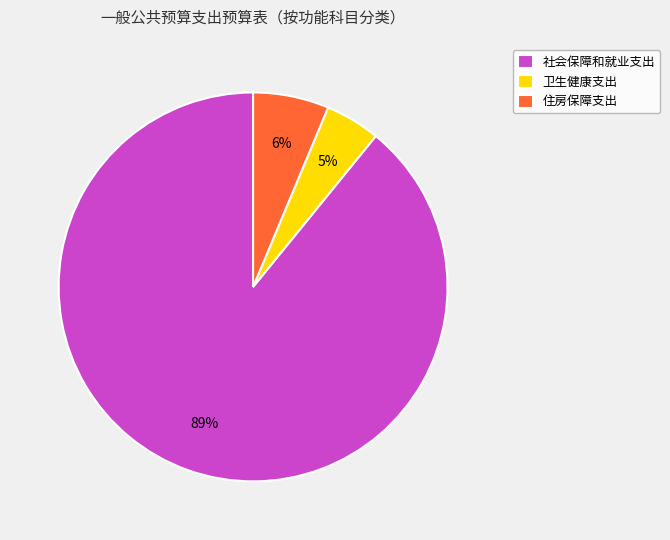

What is the majority slice?

社会保障和就业支出